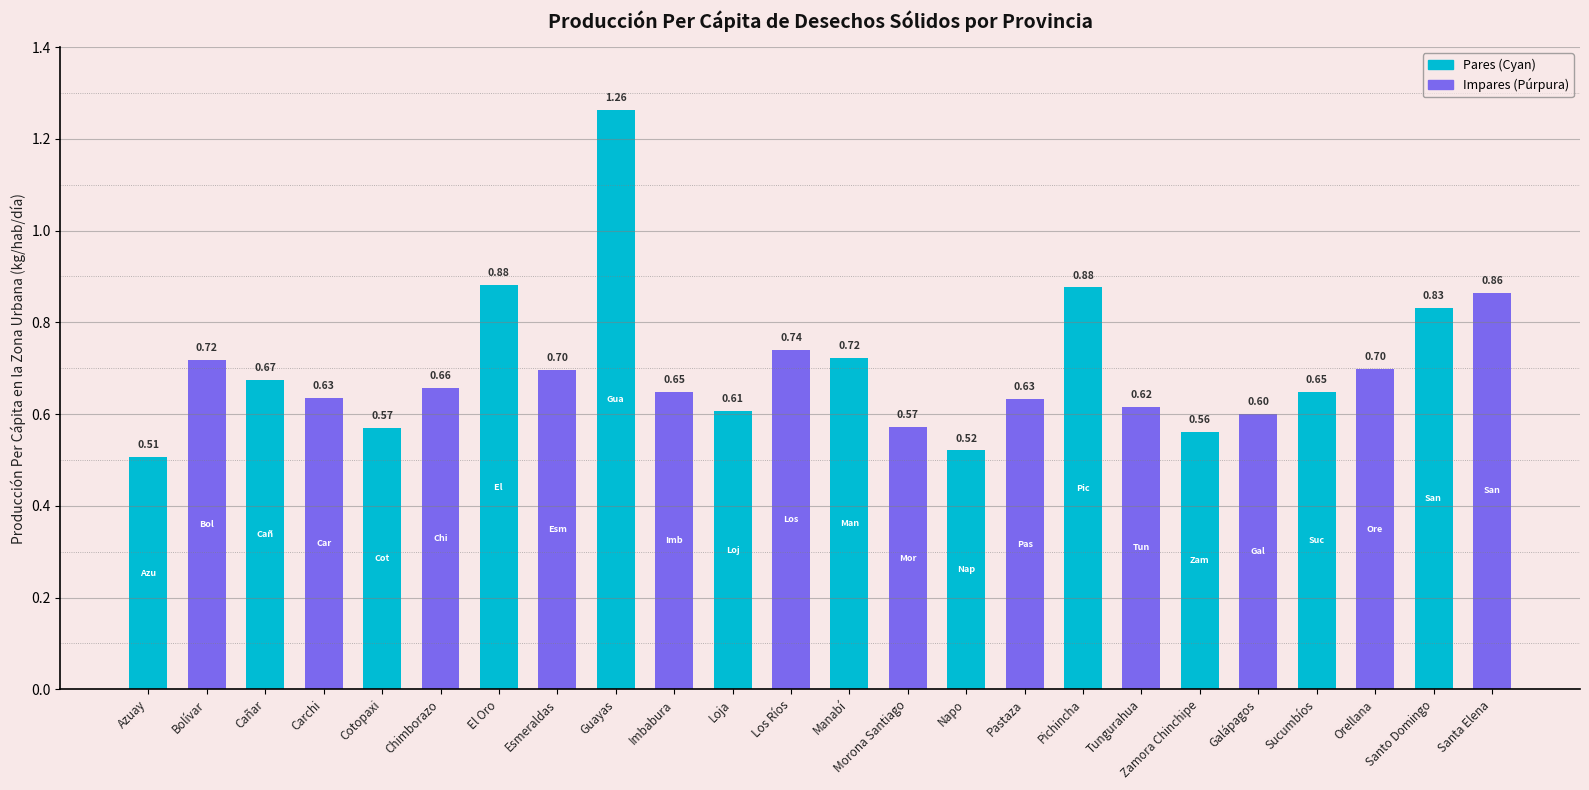

Which category has the lowest value across all series?

Azuay